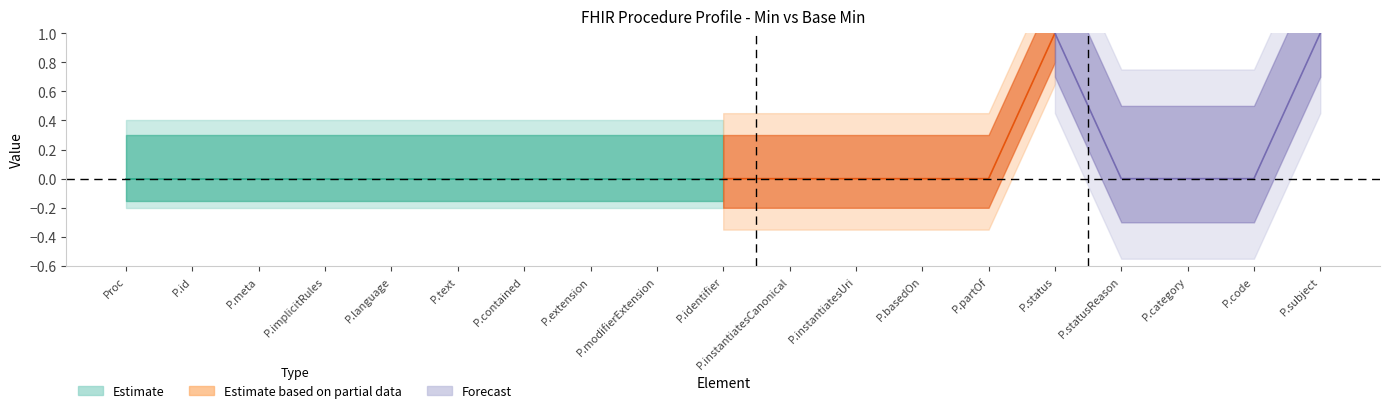

Between Procedure.category and Procedure.language, which is larger?

Procedure.category